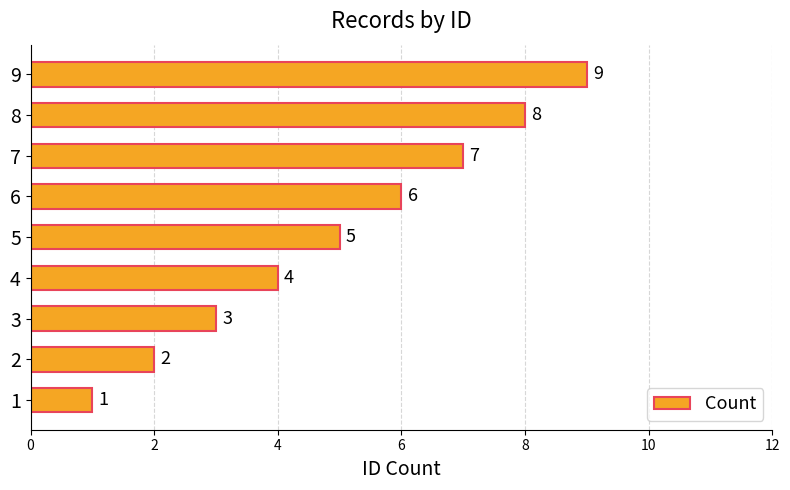

What is the sum of all values?

45